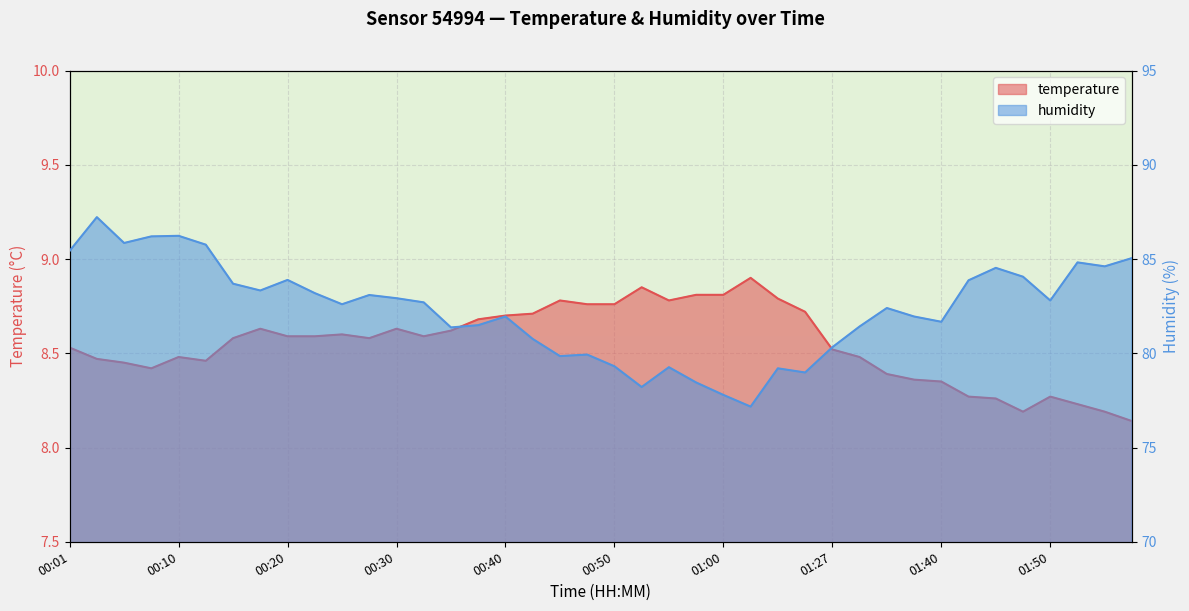

What is the difference between the humidity values at 01:40 and 00:48?

1.7